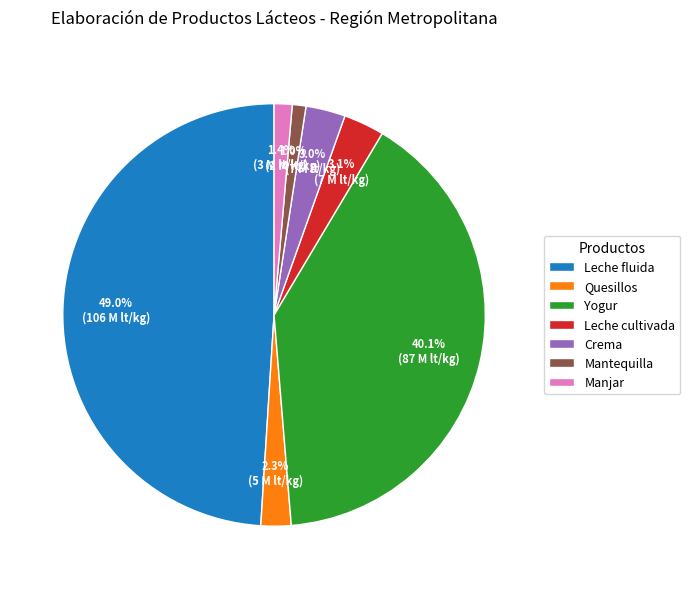

True or false: Crema accounts for 3% of the total.

True